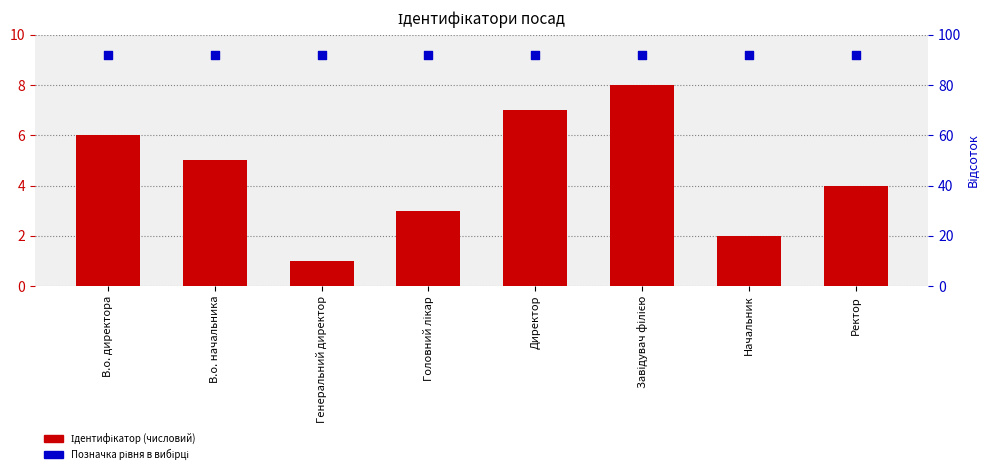

At how many categories does at least one series exceed 7?

8